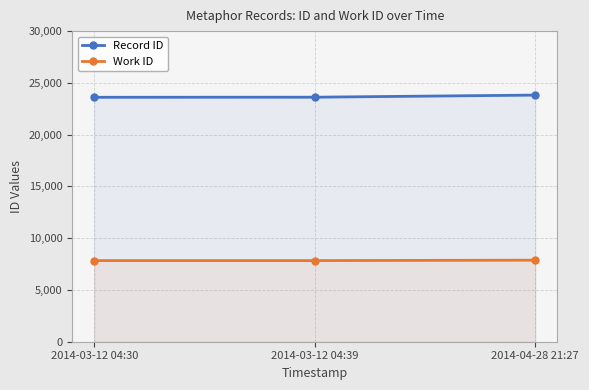

List the labels in order of Work ID value, largest first.

2014-04-28 21:27, 2014-03-12 04:30, 2014-03-12 04:39